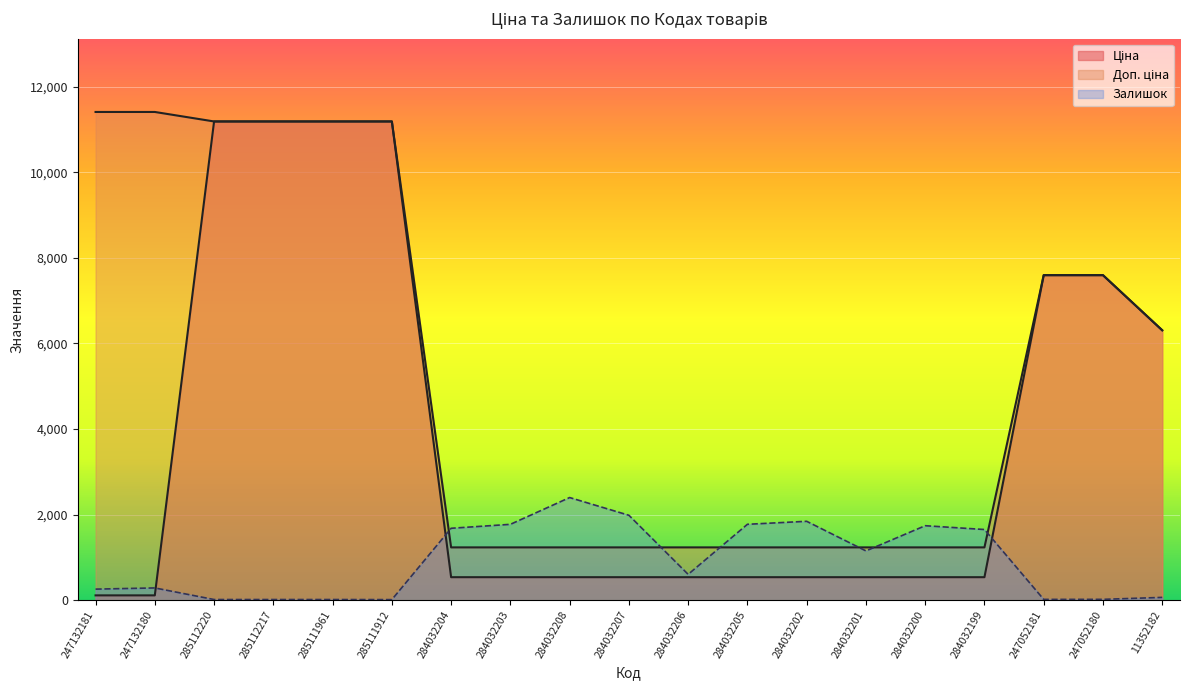

What is the total value across all series at 284032208?

4174.4